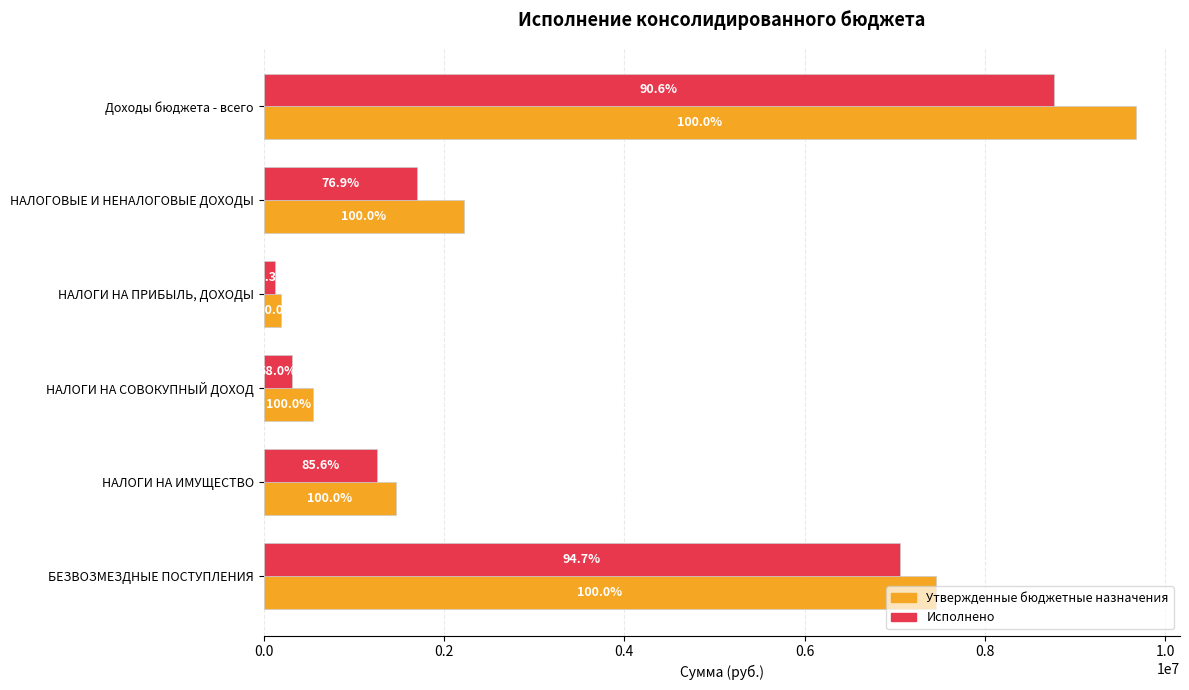

What are all the series names shown in the legend?

Утвержденные бюджетные назначения, Исполнено